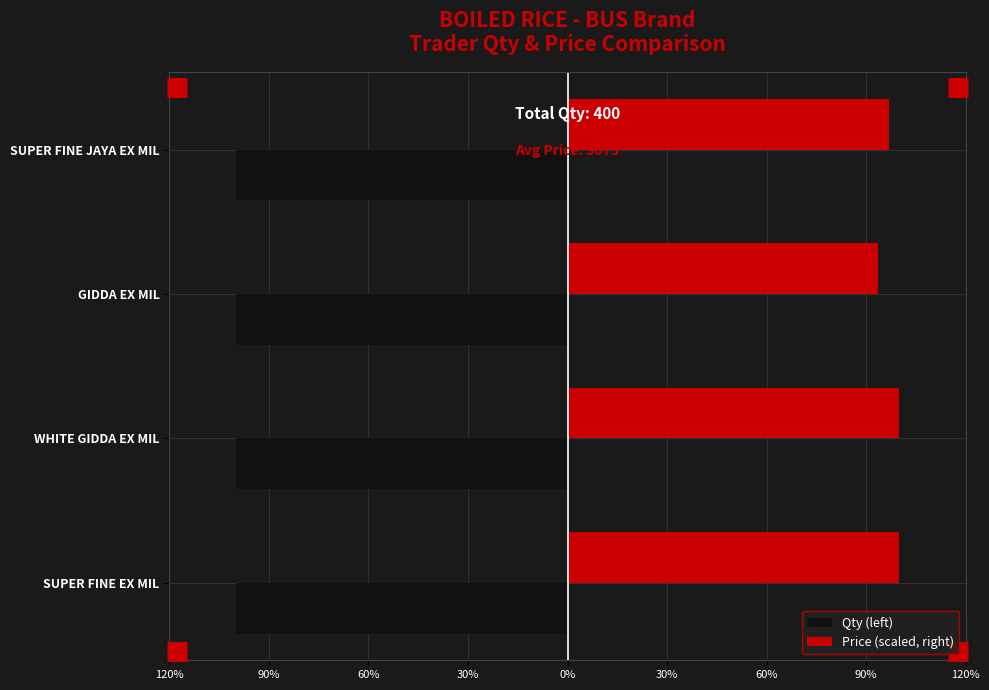

What are all the series names shown in the legend?

Qty (left), Price (scaled, right)